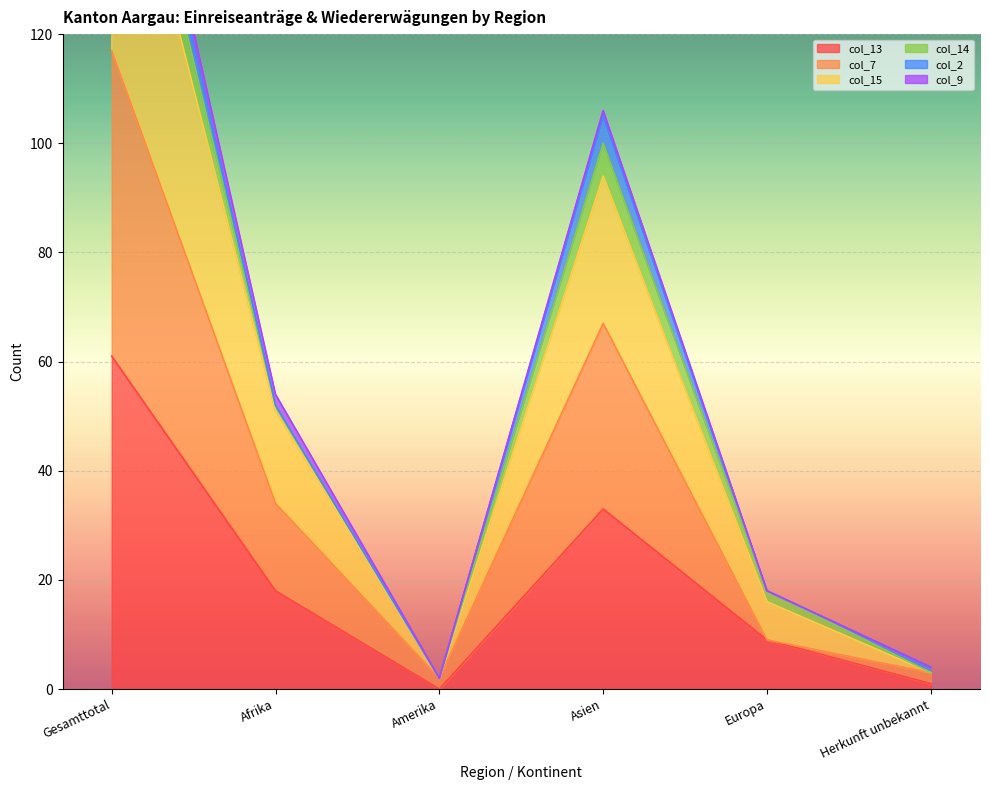

True or false: col_15 has more than 1 interior local peaks.

False